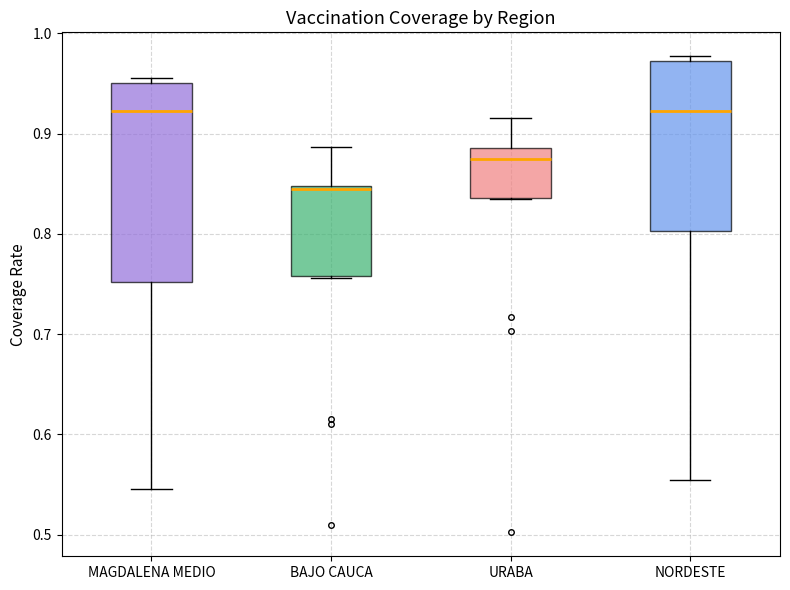

Which box's median line is the lowest?

BAJO CAUCA